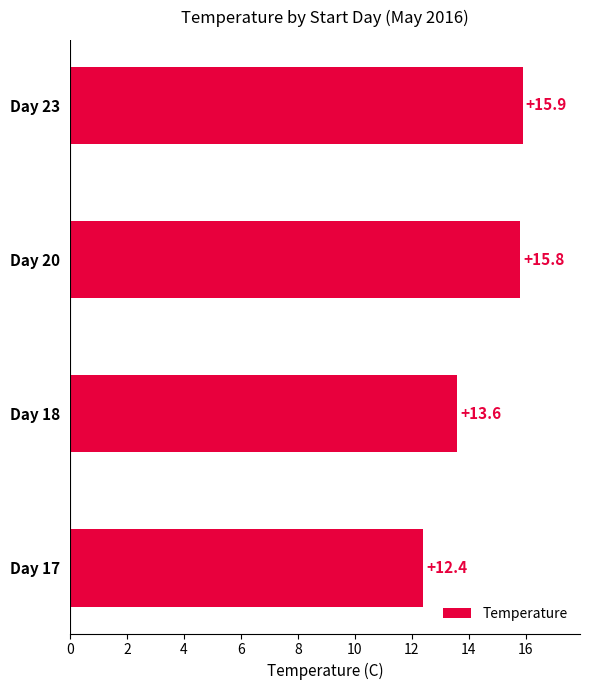

Between Day 20 and Day 23, which is larger?

Day 23